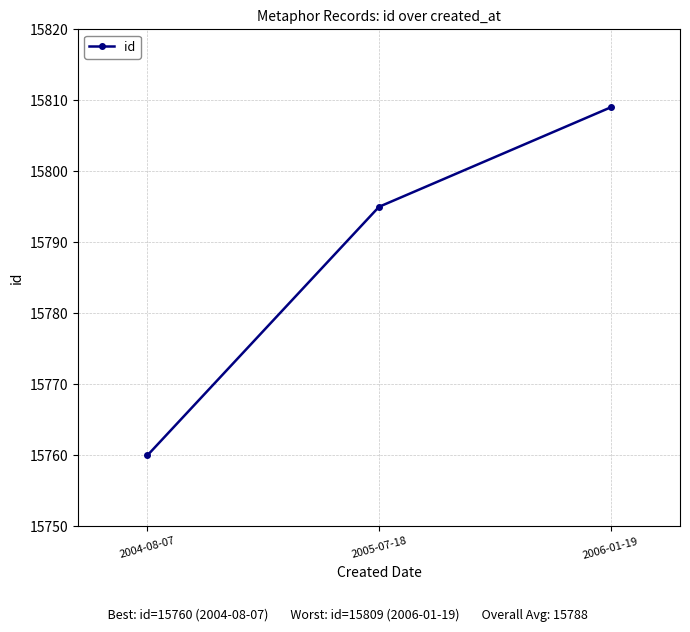

The chart shows a value of 25733 at 2004-08-07. True or false?

False